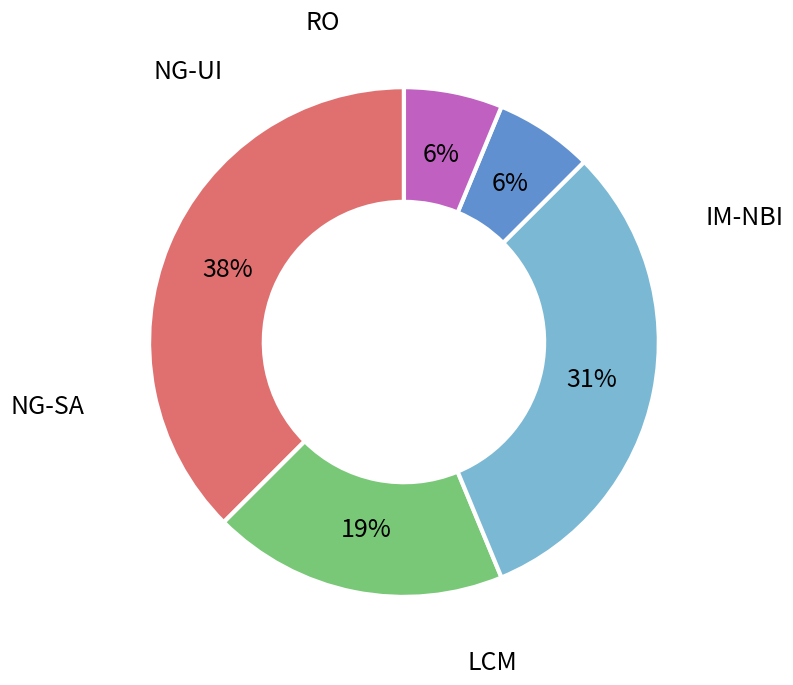

To the nearest percent, what is the average slice percentage?

20%